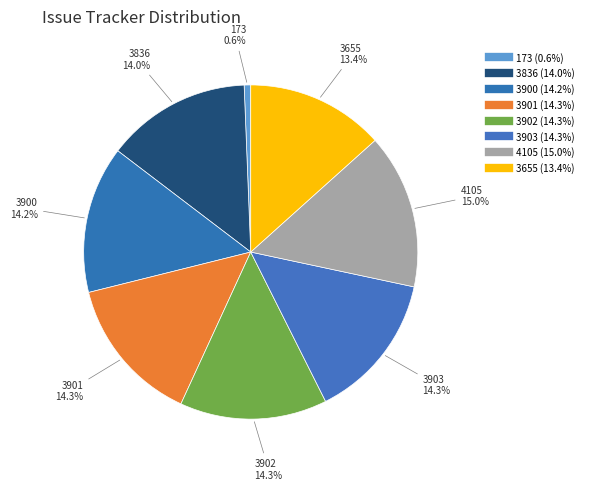

How many segments does this pie chart have?

8